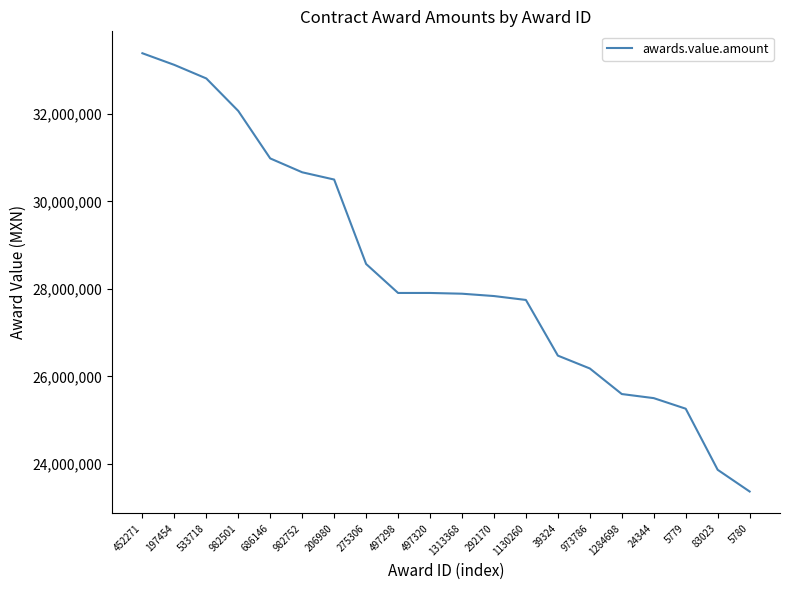

What is the minimum value shown in the chart?

23370549.0